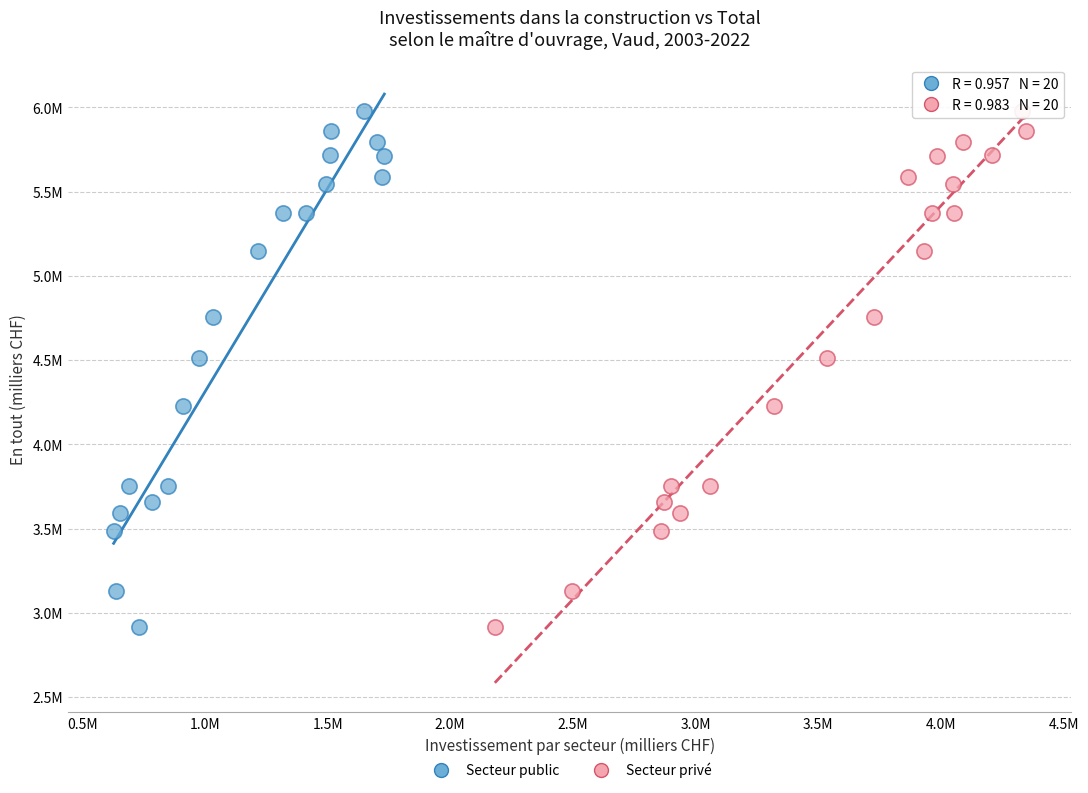

What are all the series names shown in the legend?

Secteur public, Secteur privé